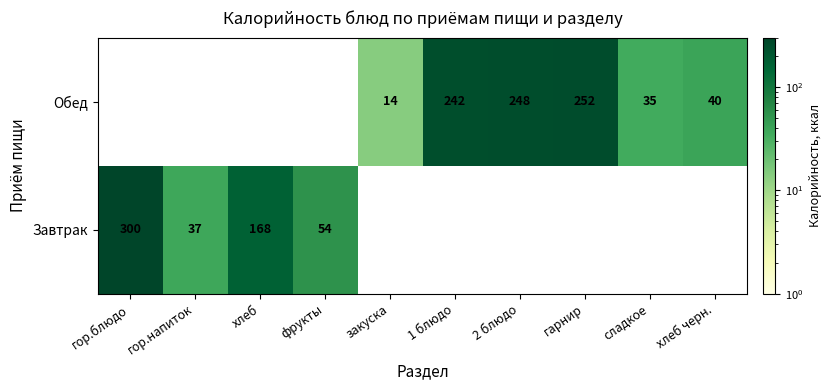

Count the number of data series in this chart.

2